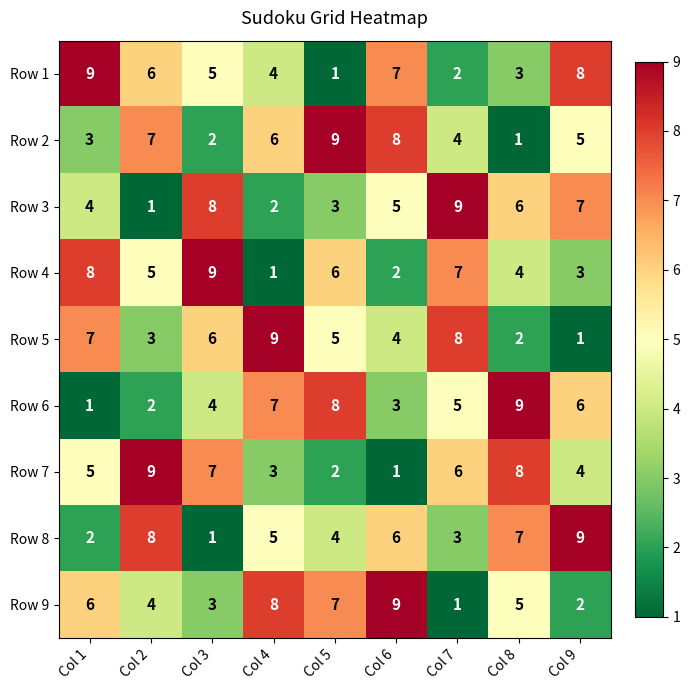

The value of Row 3 at Col 9 is 13. True or false?

False